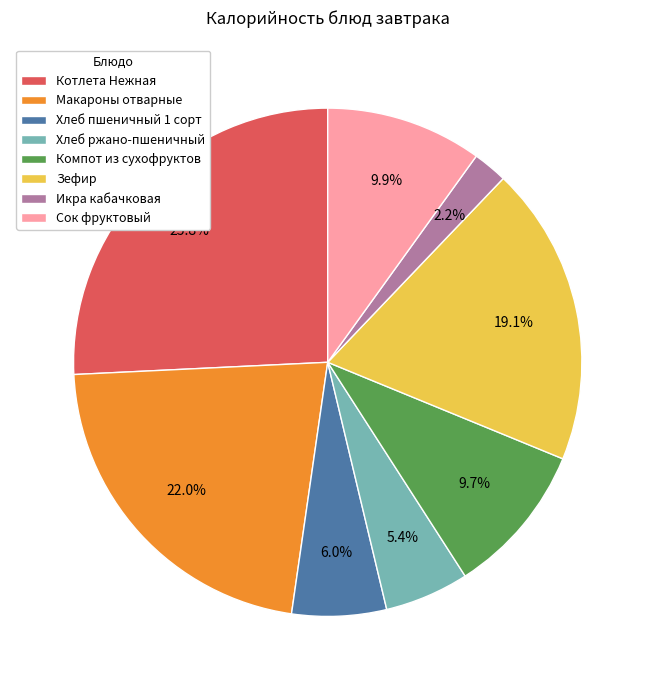

To the nearest percent, what is the combined percentage of Зефир and Хлеб пшеничный 1 сорт?

25%